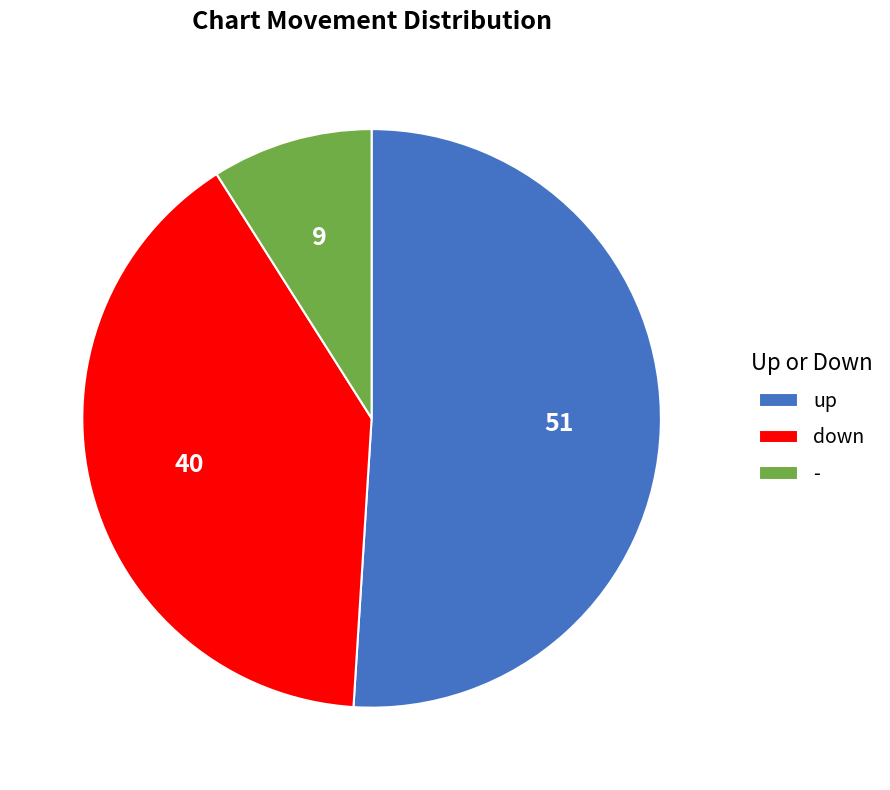

How many slices are in this pie chart?

3